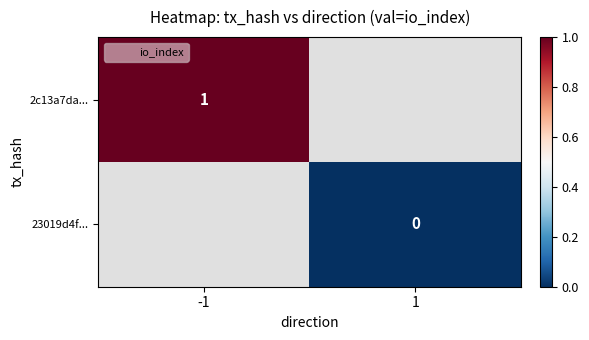

List the labels in order of 2c13a7da... value, smallest first.

-1, 1